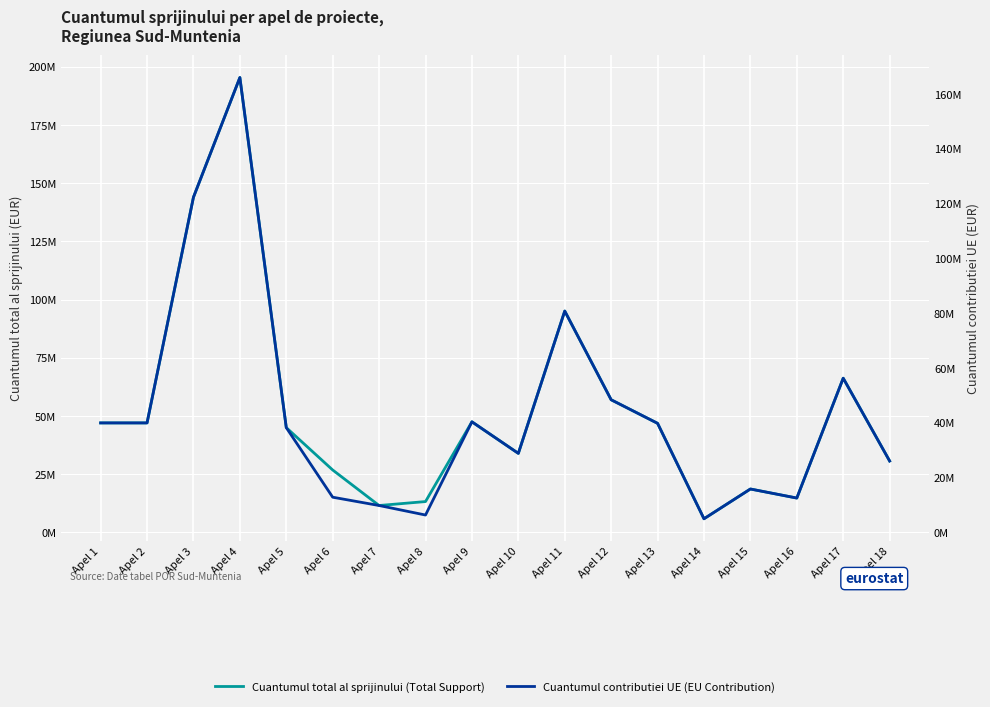

What is the sum of all Cuantumul total al sprijinului (Total Support) values?

947086023.8